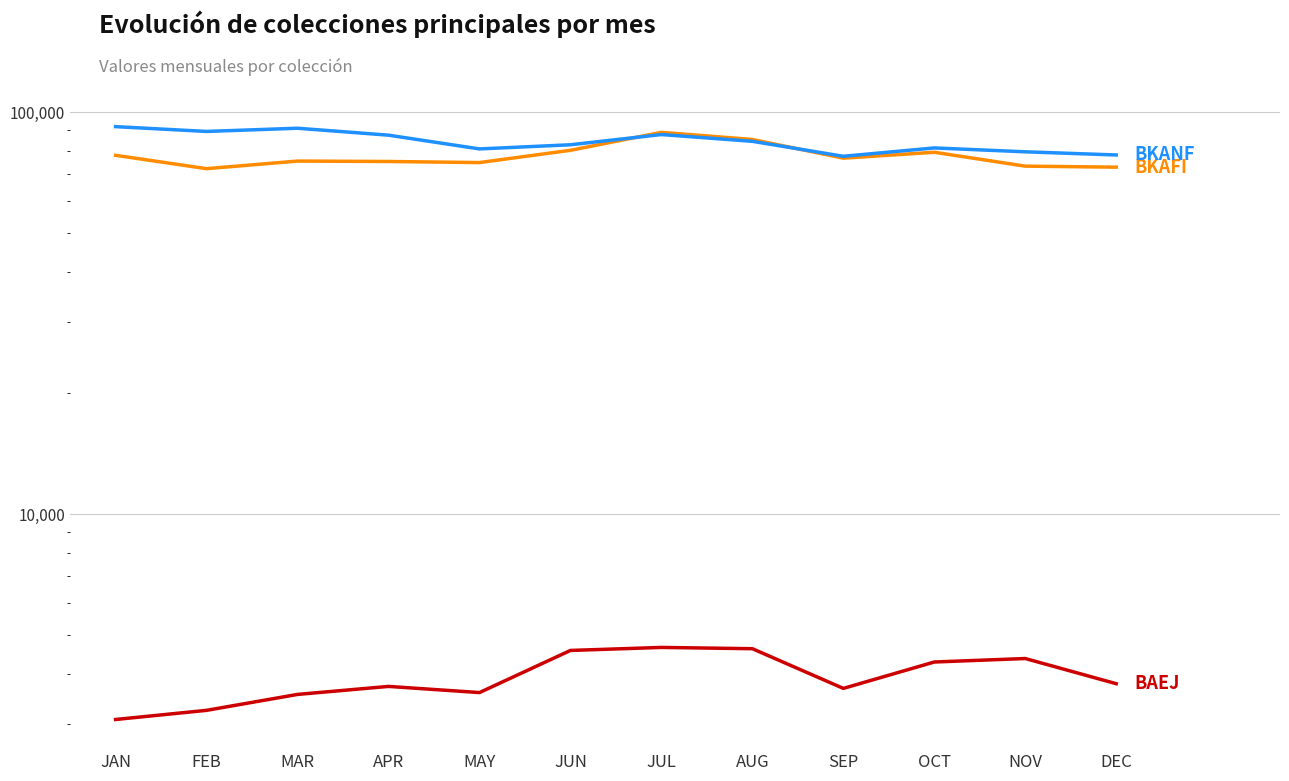

How many lines are shown in the chart?

3